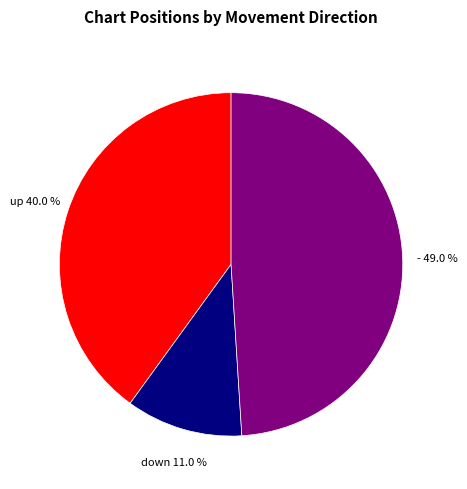

Is there a majority slice in this chart?

No